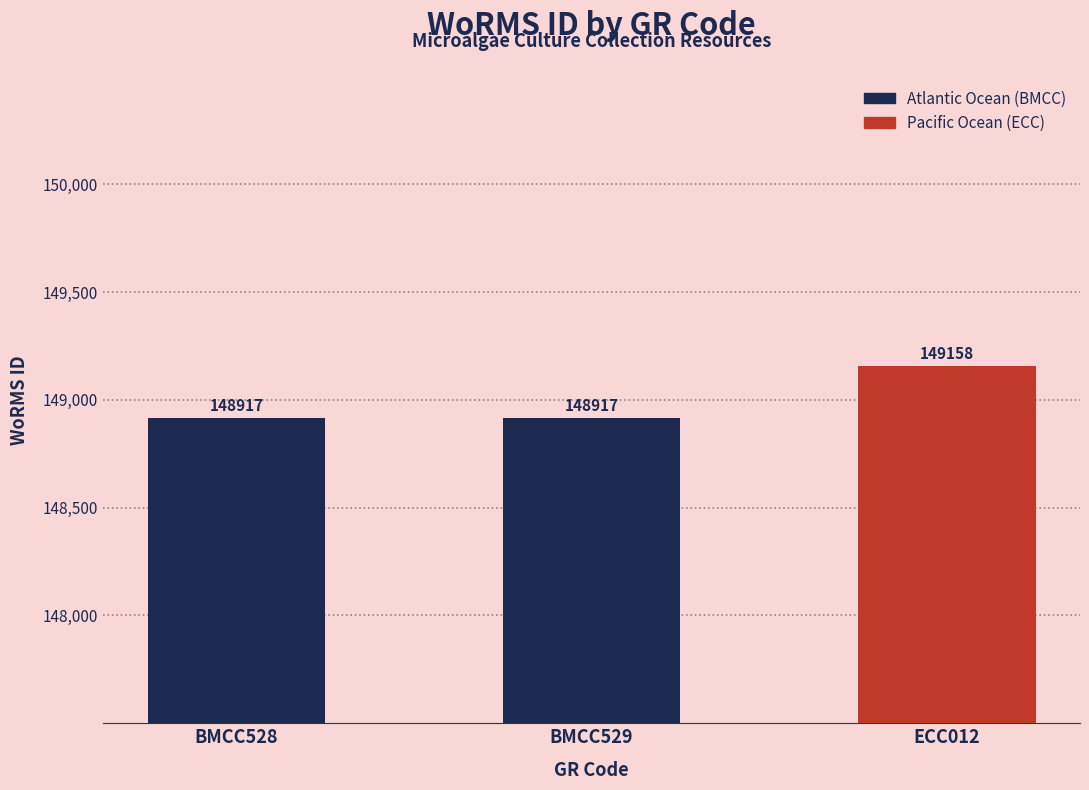

What is the change in value from BMCC528 to ECC012?

+241